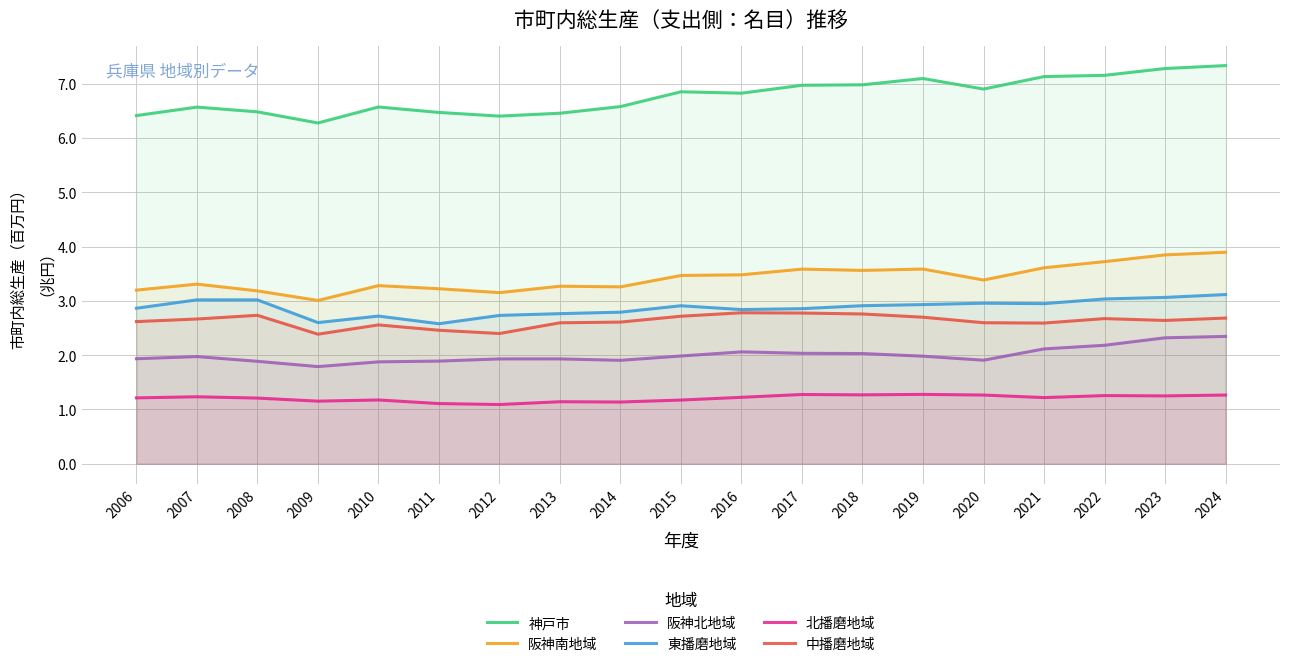

True or false: 神戸市 and 阪神南地域 cross at least once.

False